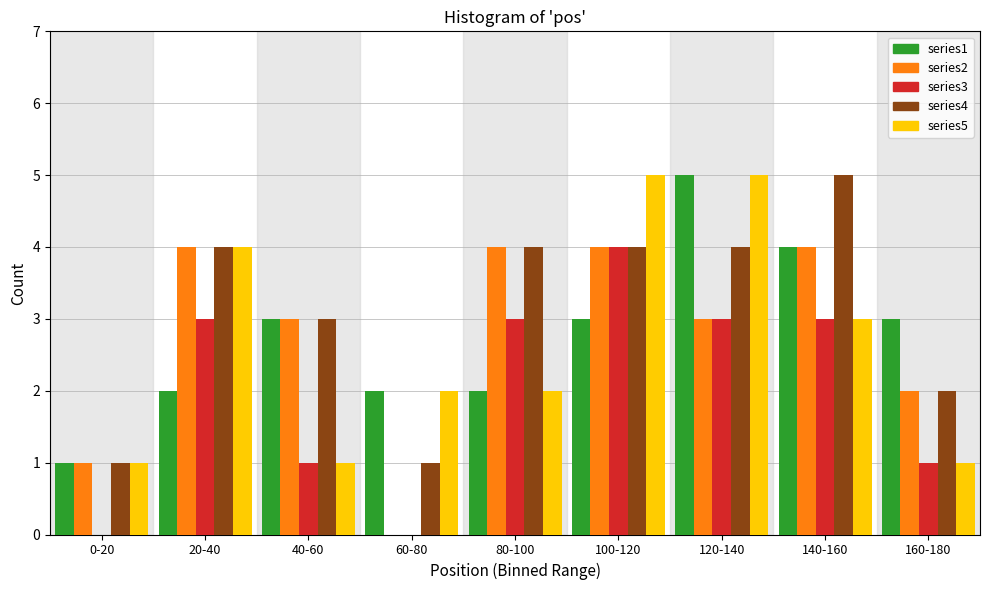

The value of series4 at 20-40 is 2. True or false?

False